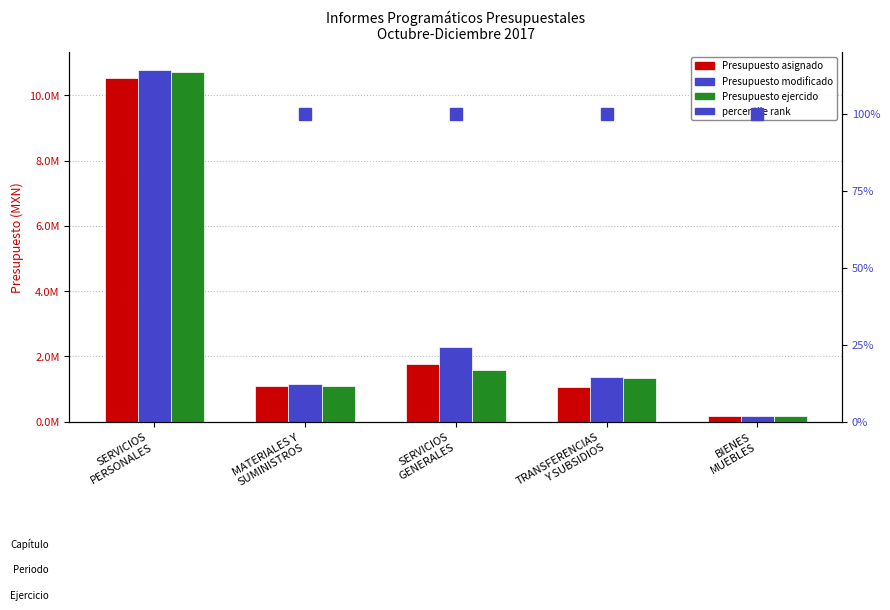

The value of Presupuesto asignado at TRANSFERENCIAS
Y SUBSIDIOS is 386085.8. True or false?

False